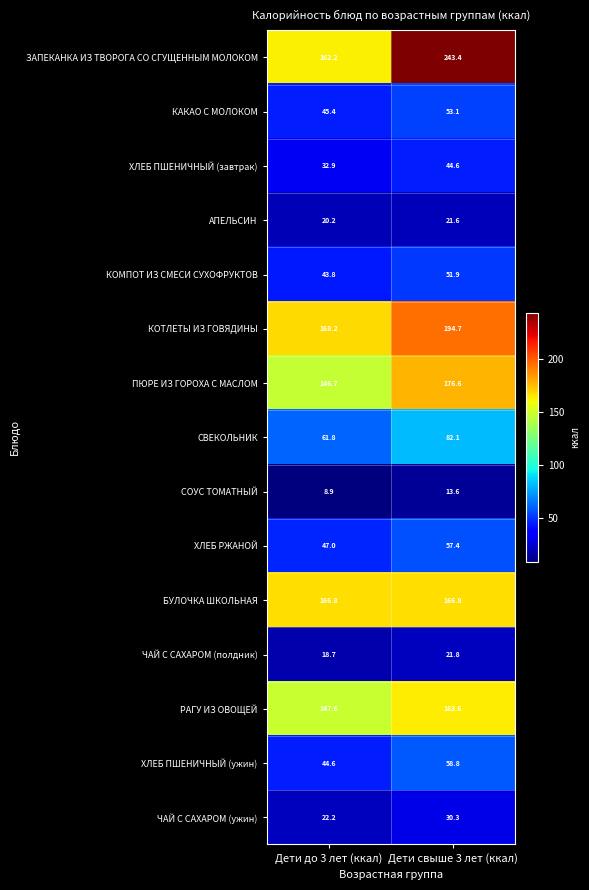

Which series has the largest total across all categories?

ЗАПЕКАНКА ИЗ ТВОРОГА СО СГУЩЕННЫМ МОЛОКОМ